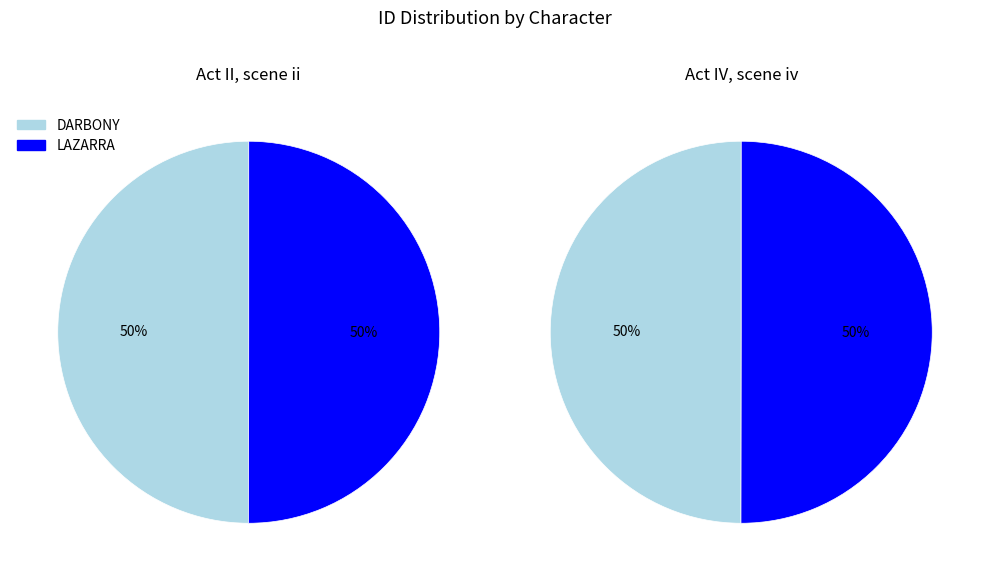

To the nearest percent, what percentage of the pie is LAZARRA?

50%